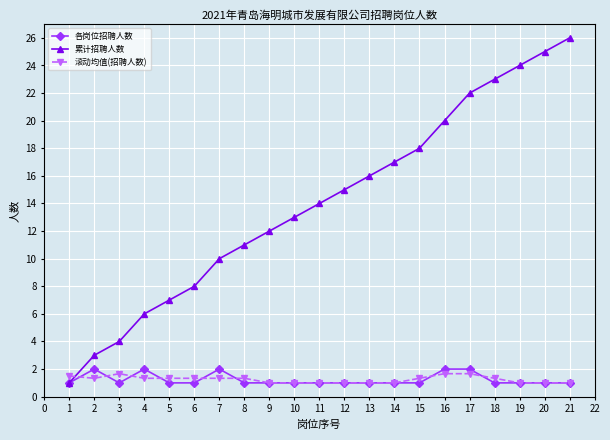

True or false: 各岗位招聘人数 has more than 0 points higher than both neighbors.

True